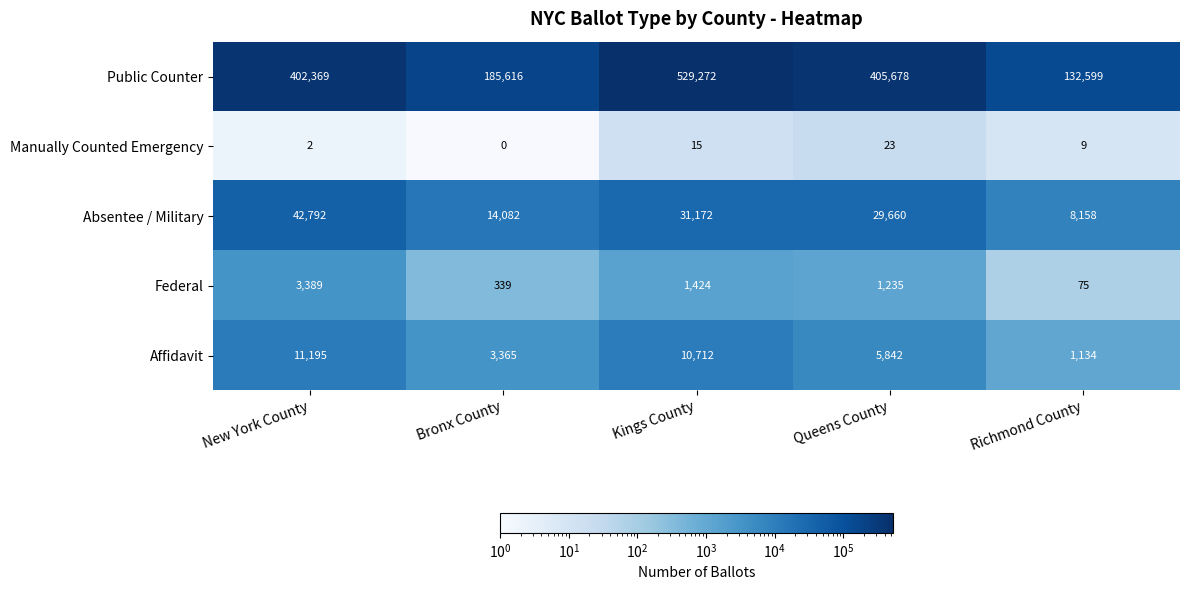

What is the spread (max minus min) of values at Kings County?

529257